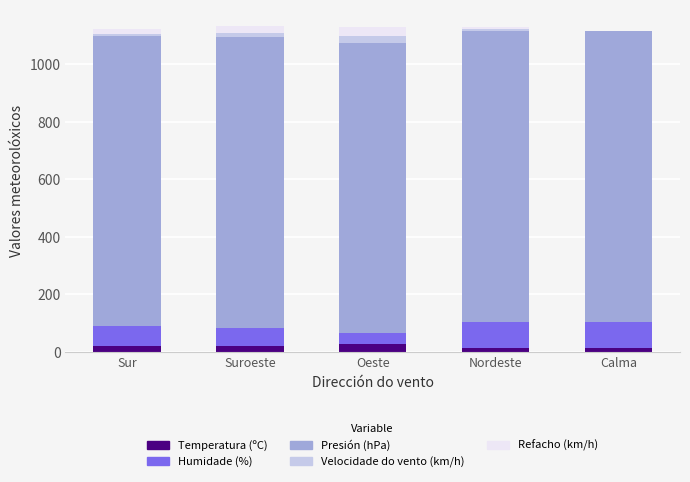

How many data points in Temperatura (ºC) are above 20?

3